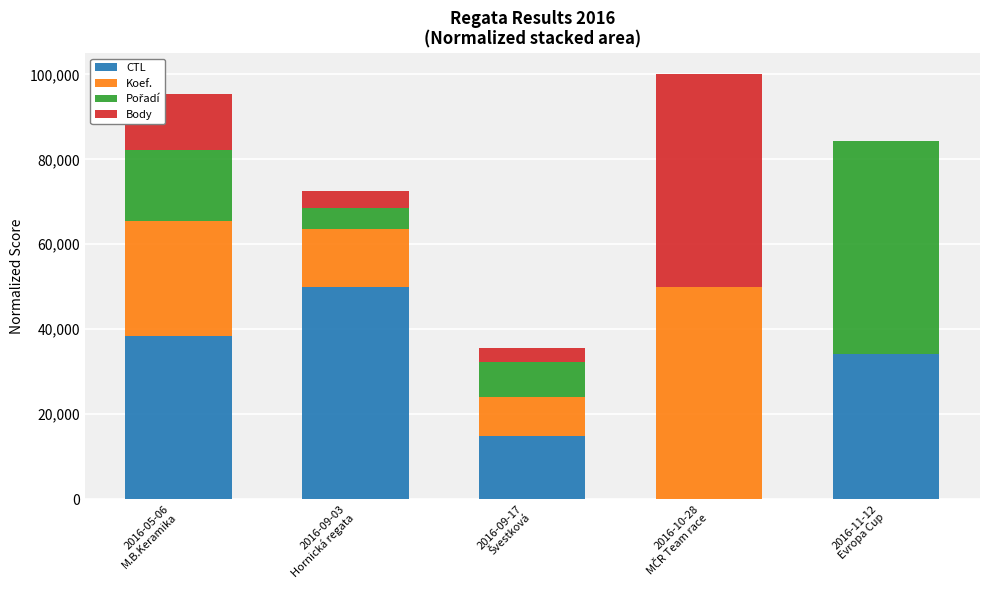

What is the sum of all CTL values?

137336.4